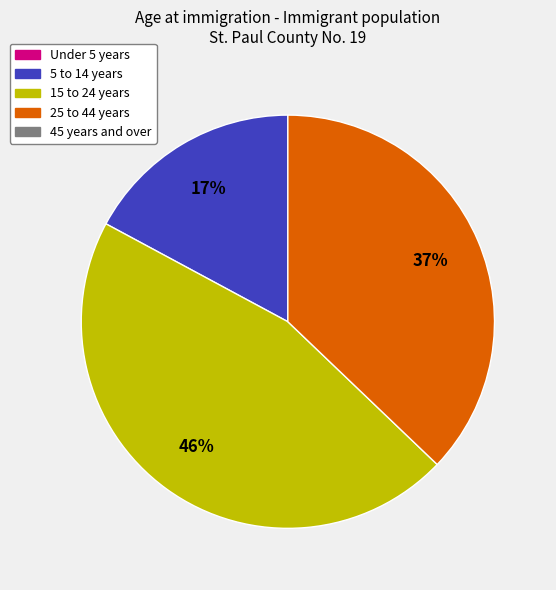

Is there a majority slice in this chart?

No